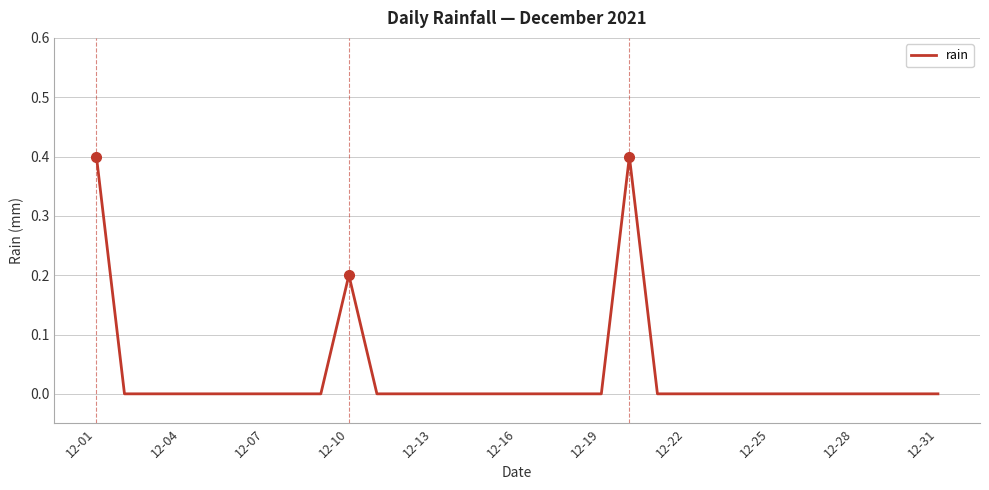

What is the sum of all values?

1.0